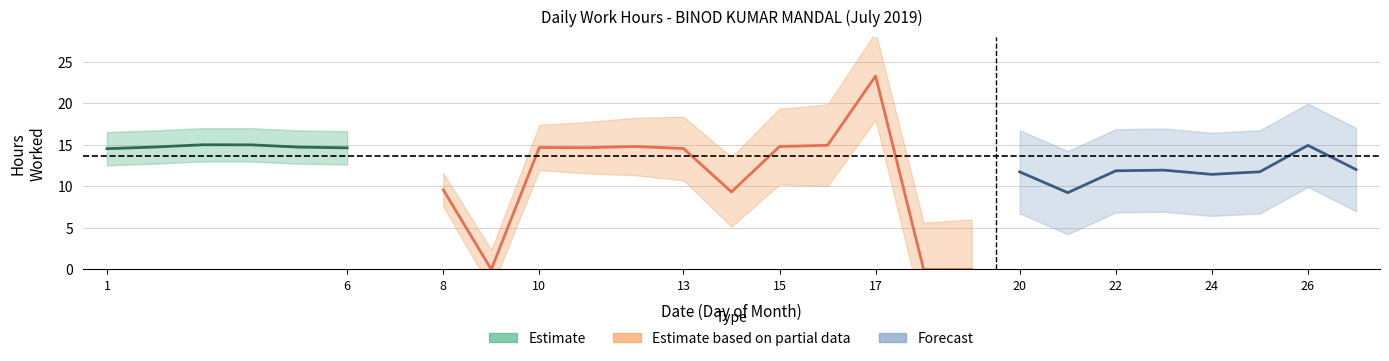

What is the sum of all values?

314.1